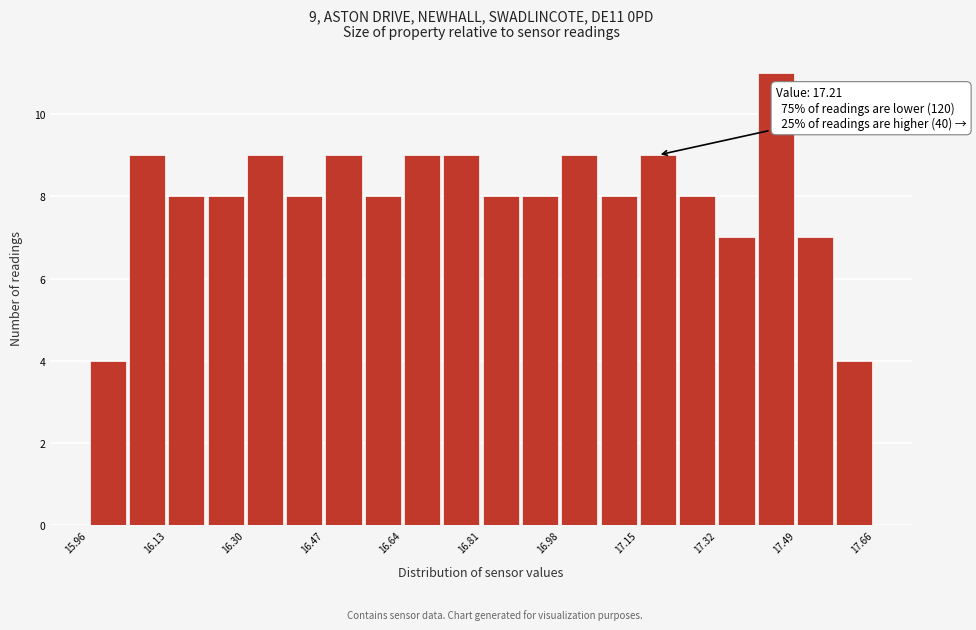

Which range on the x-axis has the tallest bar?

17.405 to 17.490